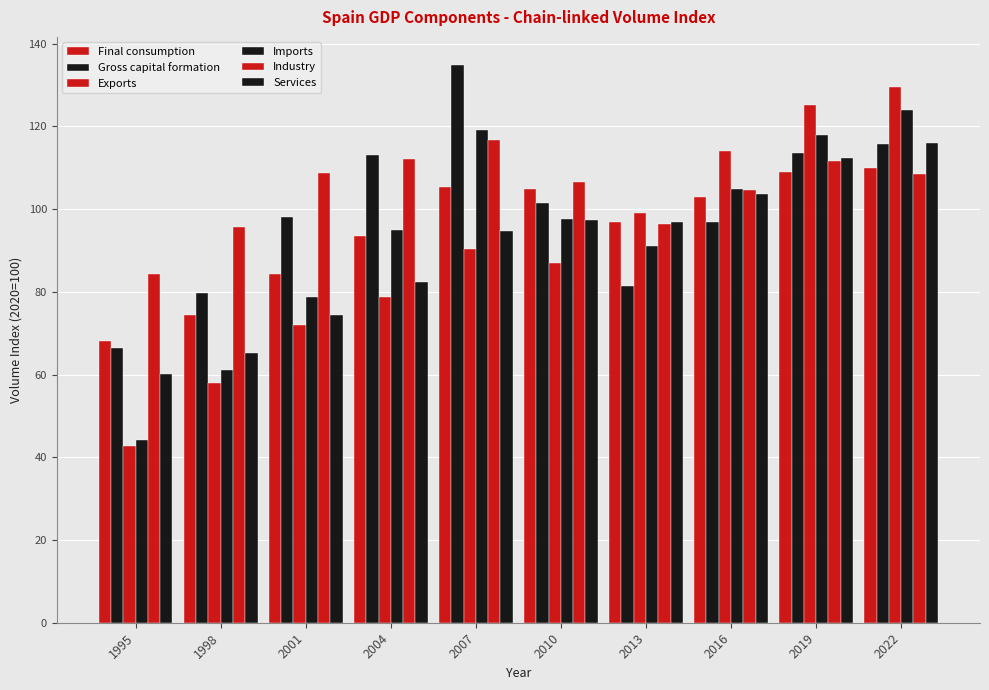

What is the sum of all Gross capital formation values?

1001.5